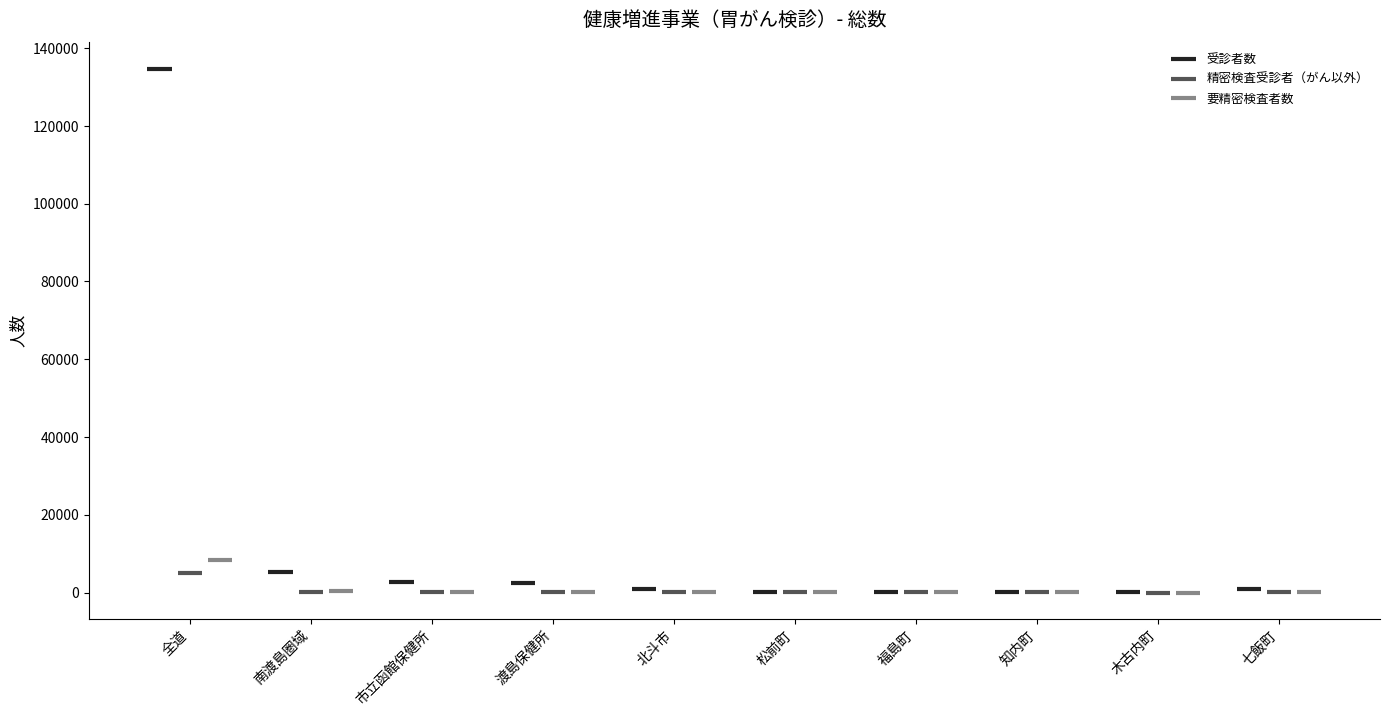

List the series in order of their peak value, lowest first.

精密検査受診者（がん以外）, 要精密検査者数, 受診者数